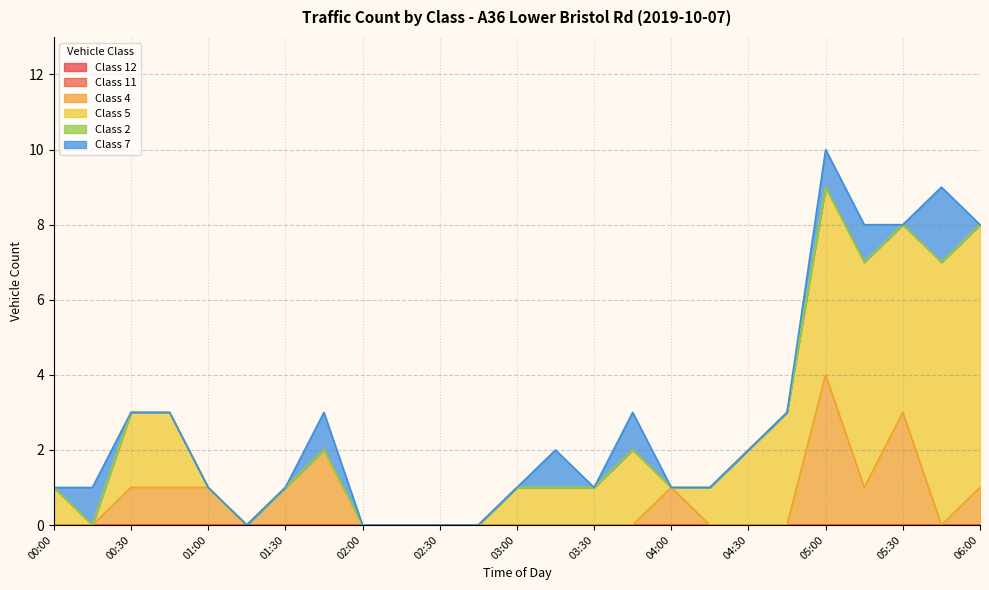

Between 01:00 and 02:45, which series saw the biggest shift?

Class 4